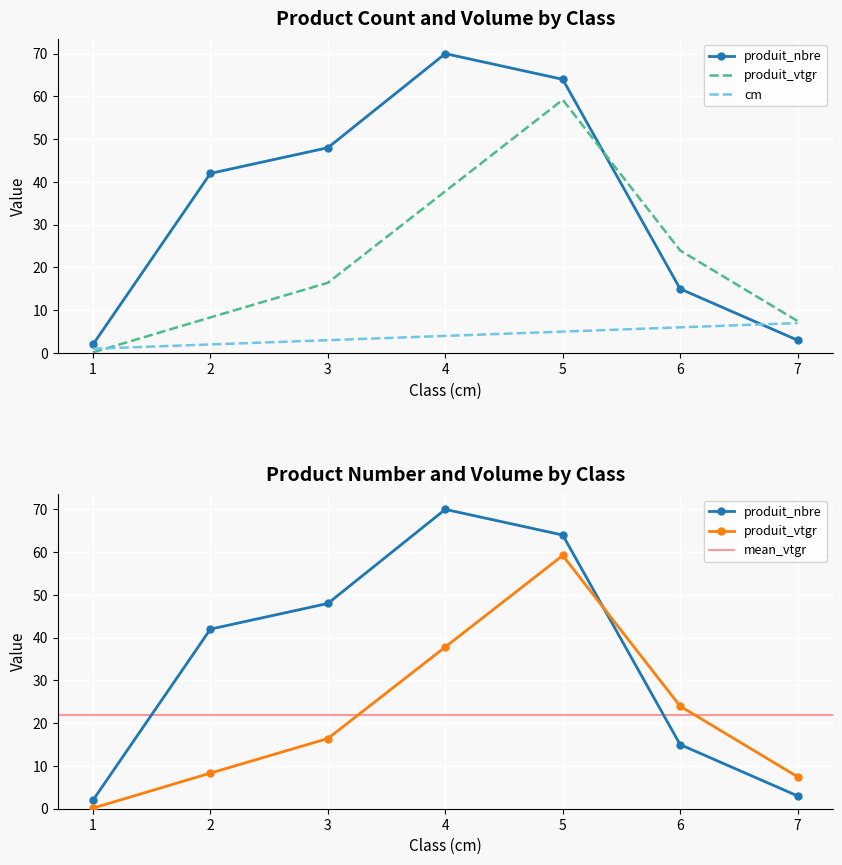

True or false: produit_vtgr has a value of 37.8 at 4.

True